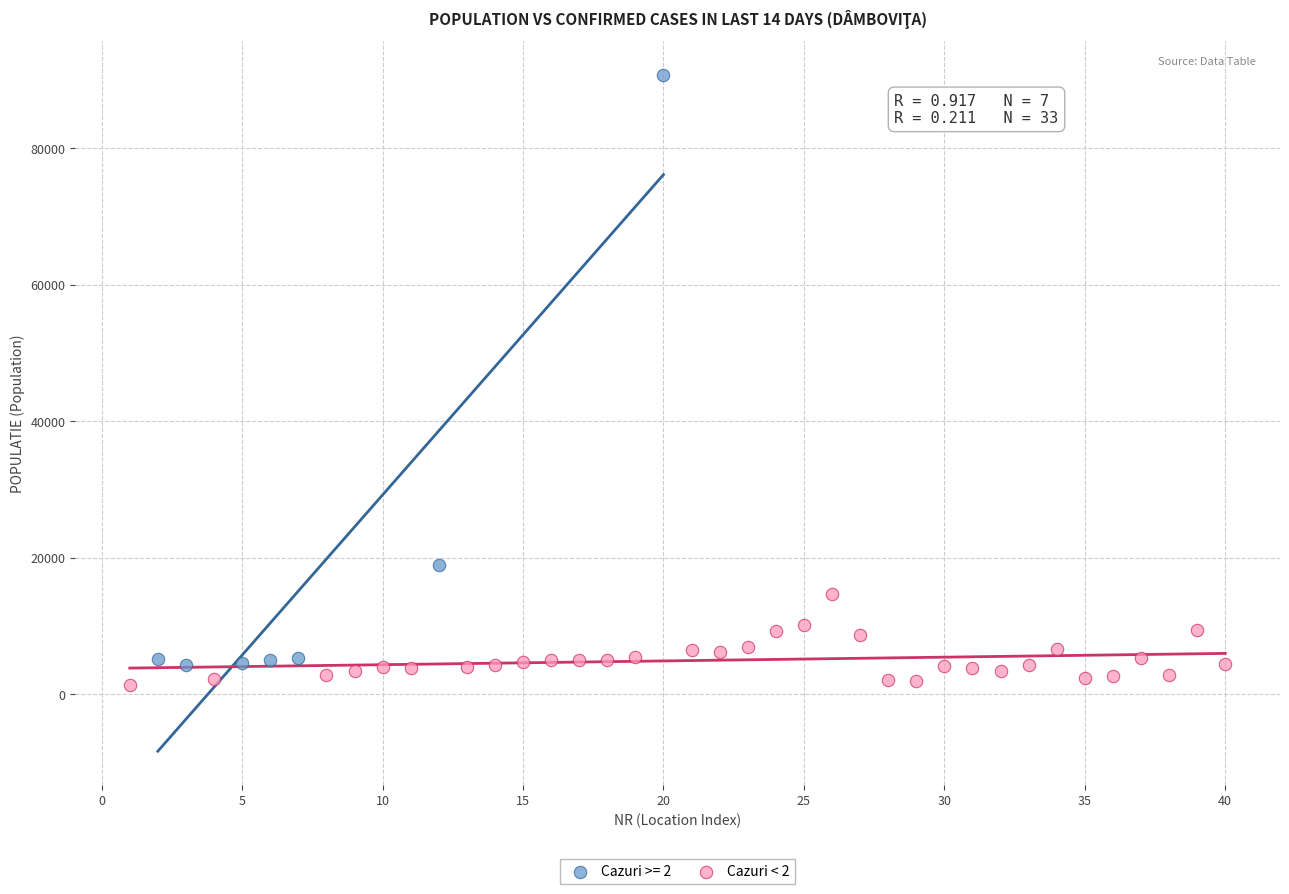

Which series has the widest spread of Y values?

Cazuri >= 2